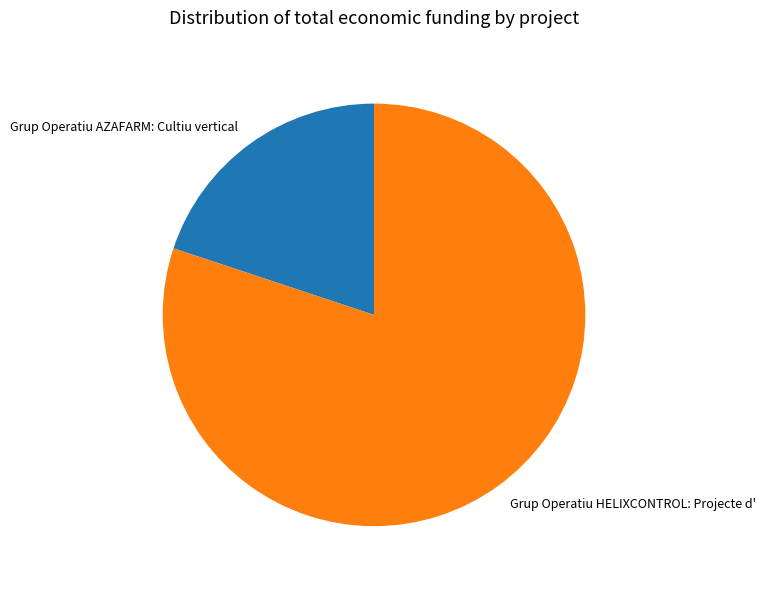

Which slice is the smallest?

Grup Operatiu AZAFARM: Cultiu vertical